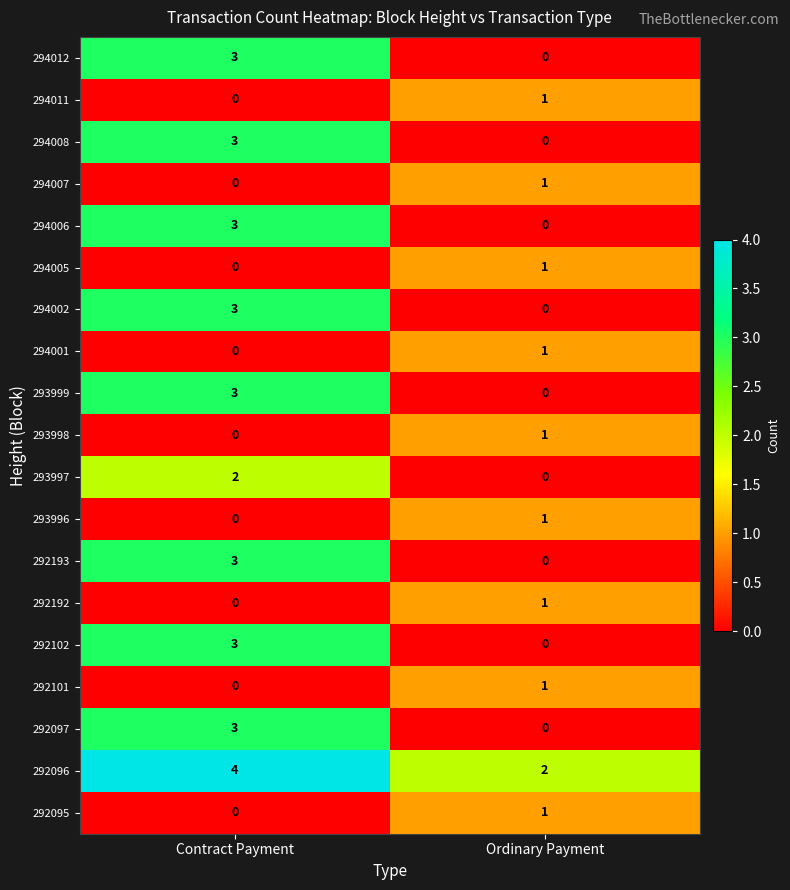

What is the difference between the highest and lowest values at Ordinary Payment?

2